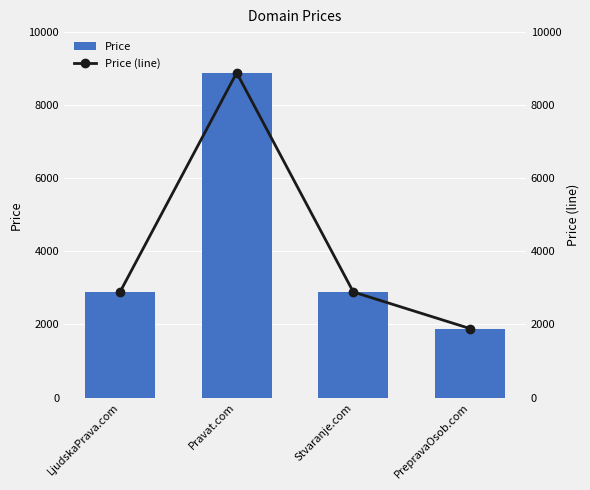

How many values in the Price series exceed 2888?

1